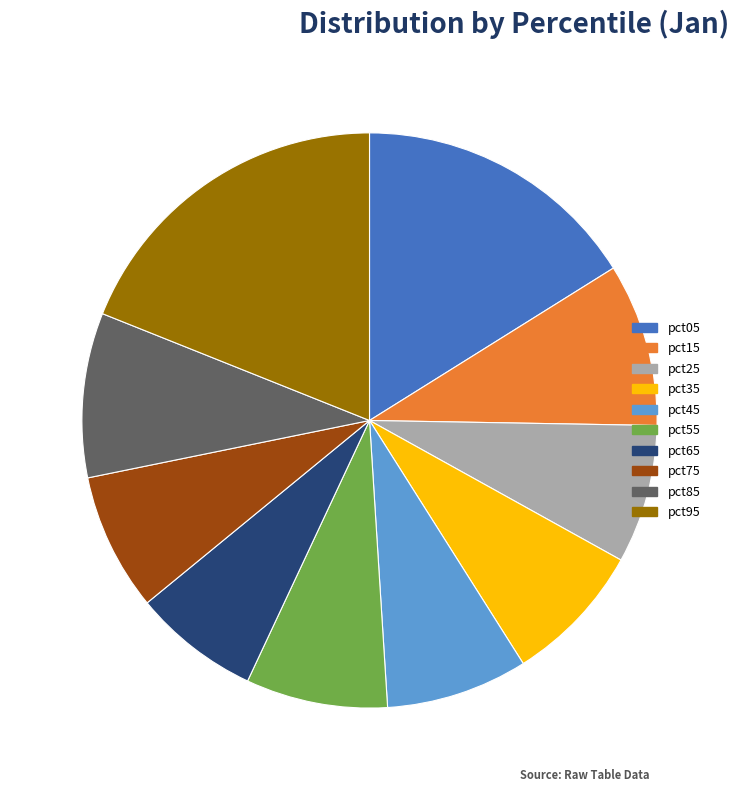

Is pct15 the majority of the pie?

No